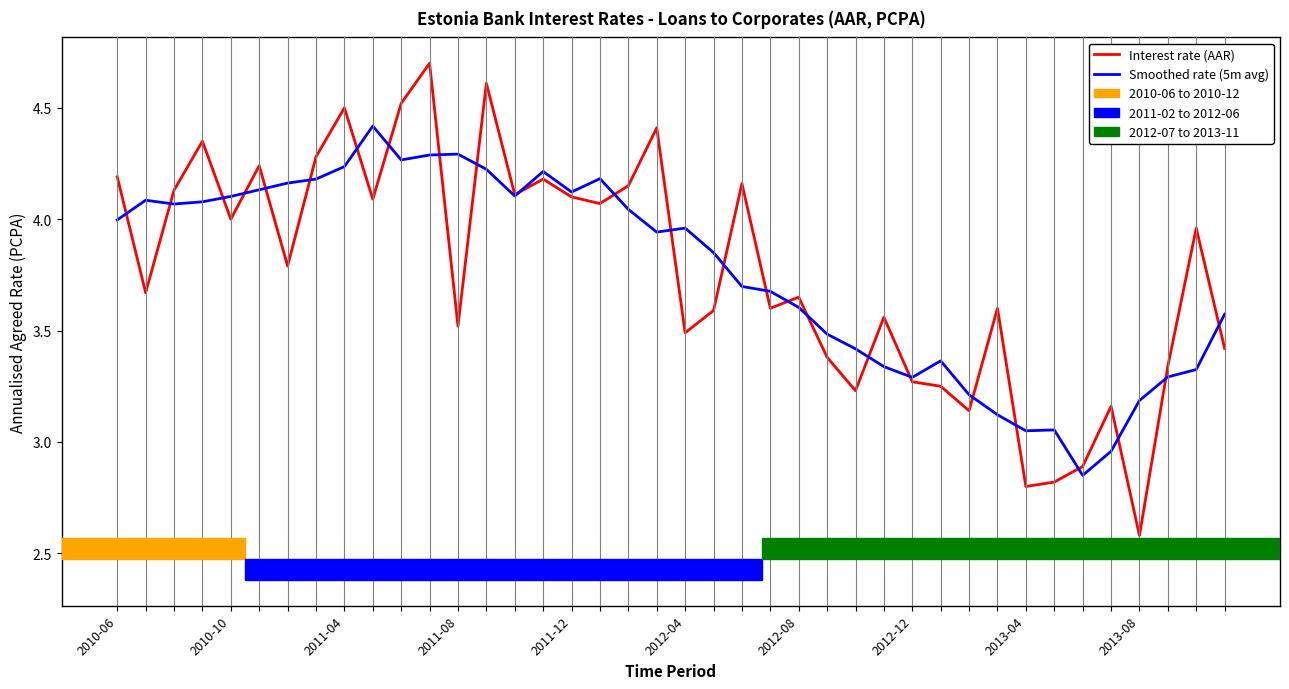

List the series in order of their peak value, highest first.

Interest rate (AAR), Smoothed rate (5m avg)